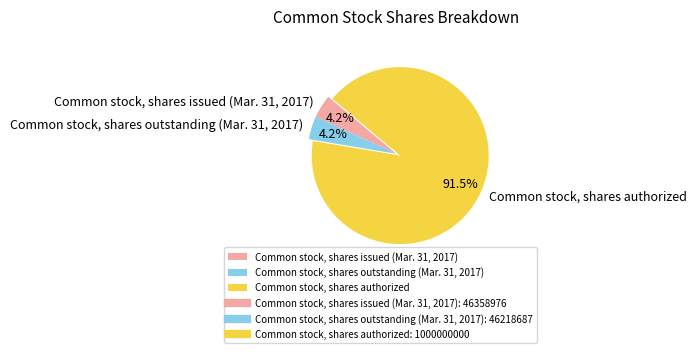

What is the total percentage of Common stock, shares authorized and Common stock, shares issued (Mar. 31, 2017)?

95.8%